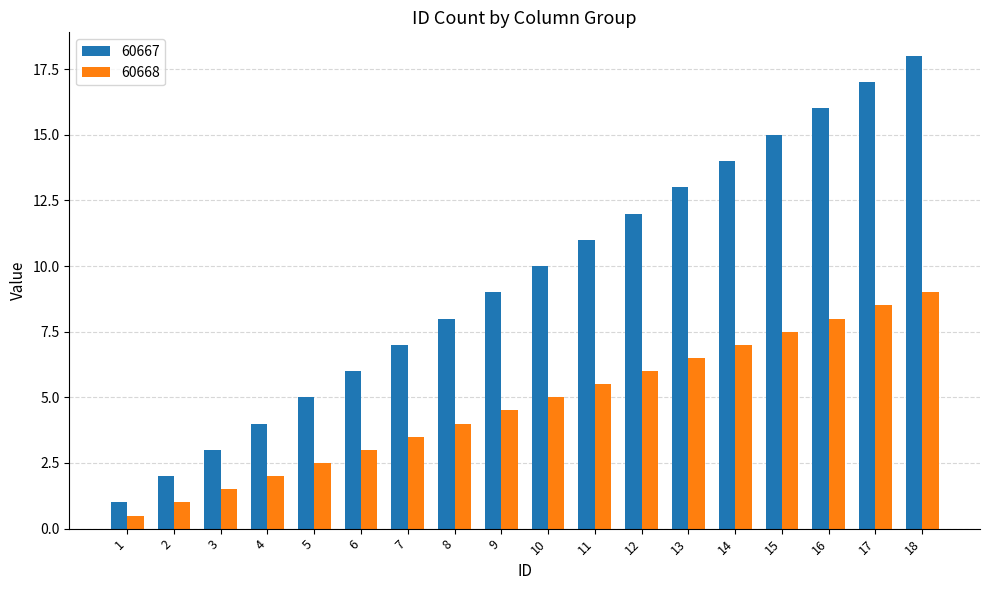

At which category is the sum across all series the highest?

18